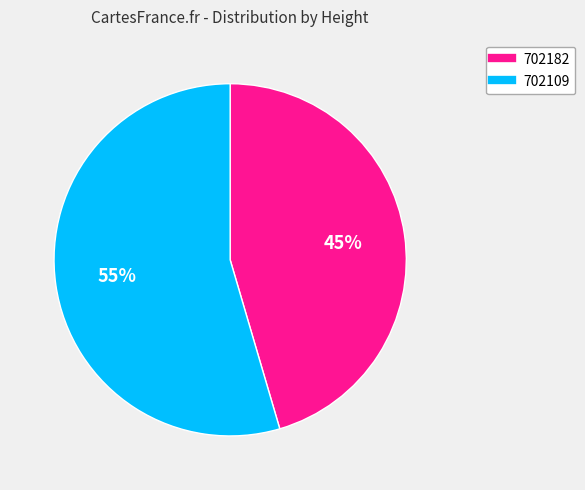

To the nearest percent, what portion does 702182 represent?

45%